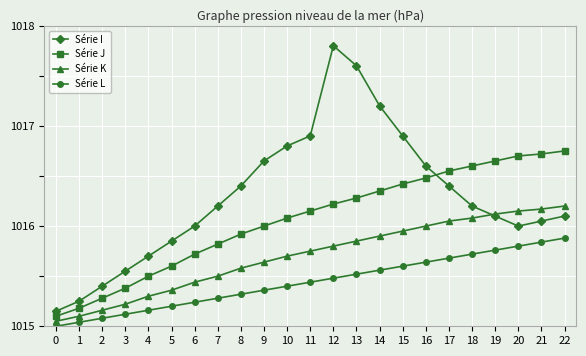

What is the sum of all Série J values?

23369.5